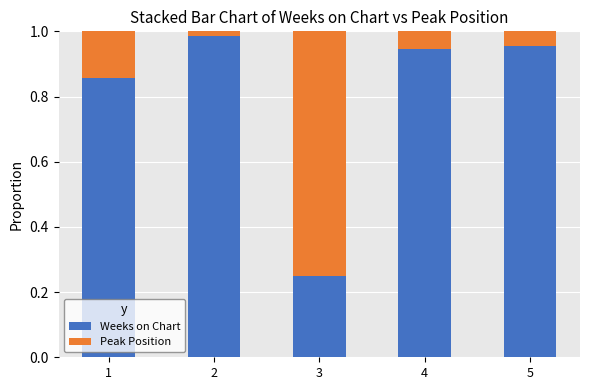

Rank the categories by Weeks on Chart value from highest to lowest.

2, 5, 4, 1, 3